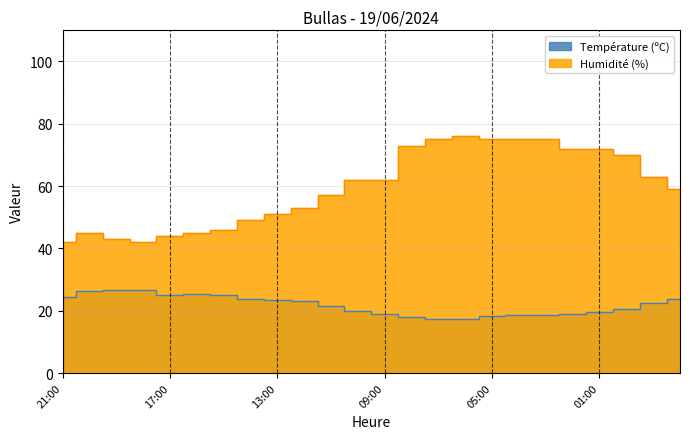

Where is Humidité (%) nearest to the value 59?

22:00